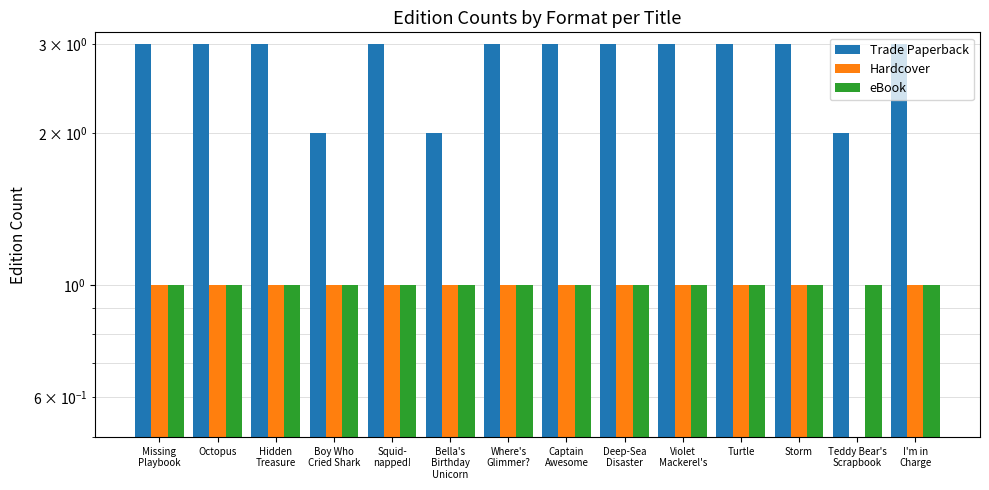

Reading left to right, what are all the values shown in this chart?

Trade Paperback: 3	3	3	2	3	2	3	3	3	3	3	3	2	3
Hardcover: 1	1	1	1	1	1	1	1	1	1	1	1	0	1
eBook: 1	1	1	1	1	1	1	1	1	1	1	1	1	1